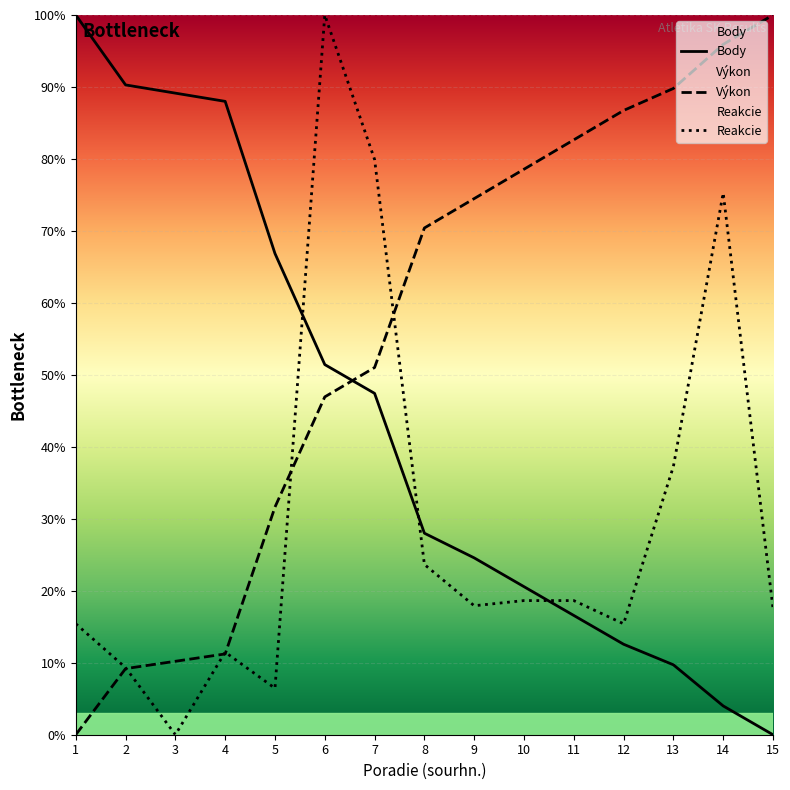

True or false: Reakcie has more than 0 interior local peaks.

True